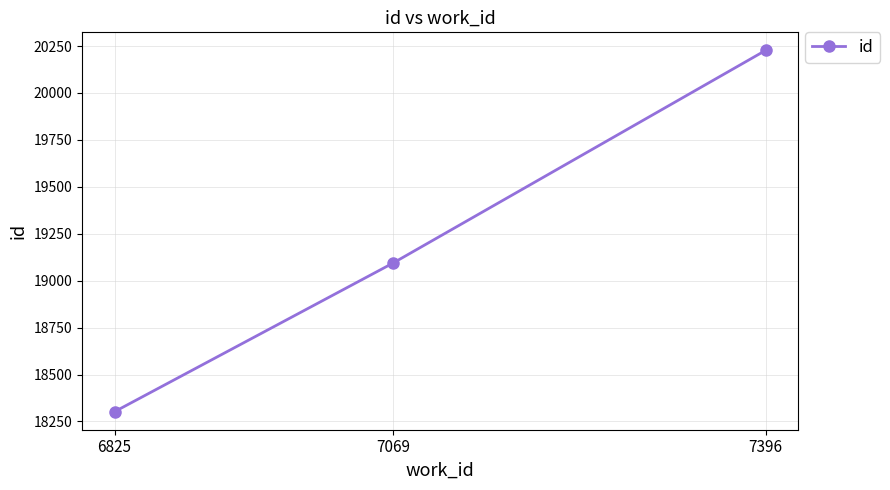

List the labels in order of value, largest first.

7396, 7069, 6825